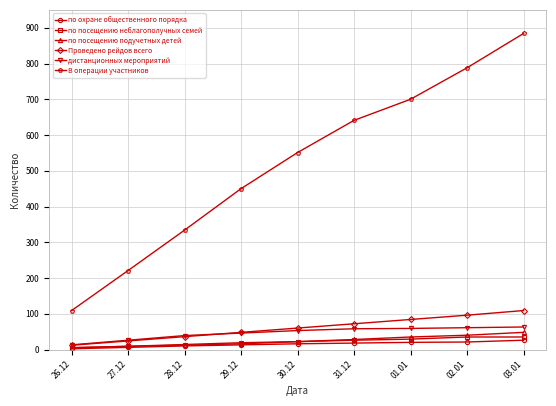

What is the difference between the по охране общественного порядка values at 26.12 and 31.12?

16